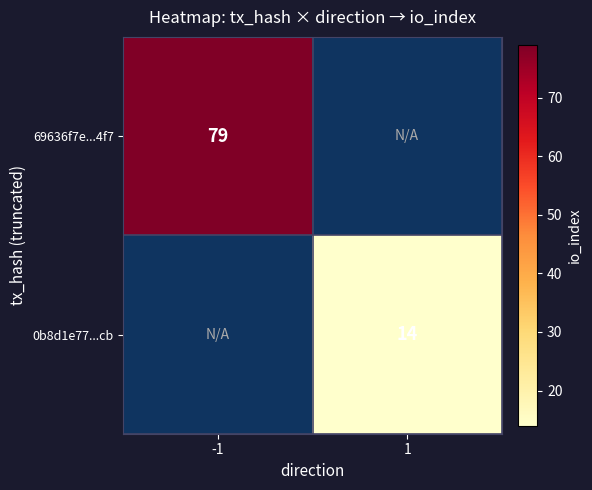

True or false: 0b8d1e77...cb has a value of 14 at 1.

True